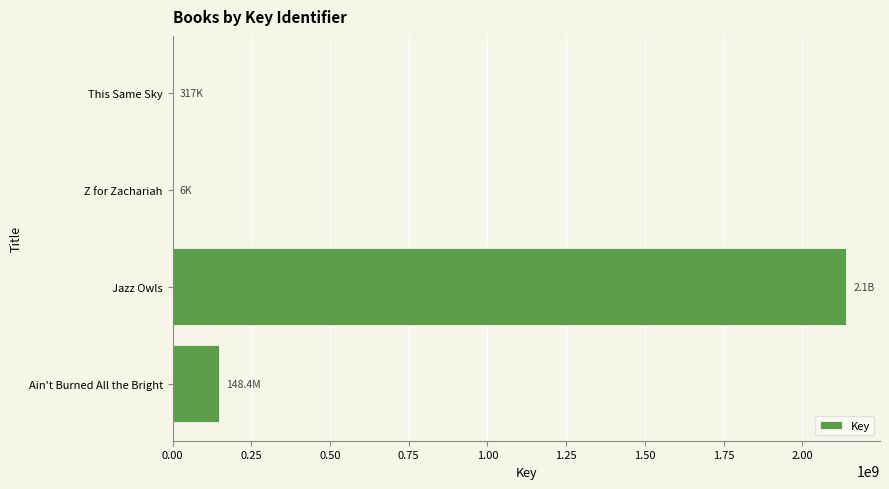

At which label is the value closest to 1069874794?

Ain't Burned All the Bright